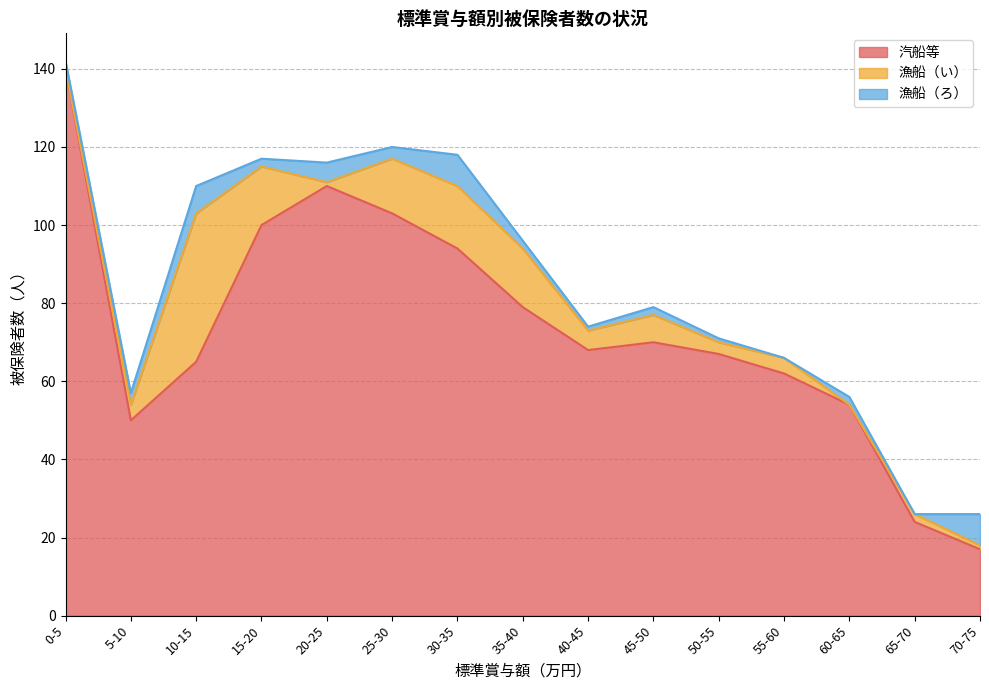

What is the difference between the second highest and minimum values in the 汽船等 series?

93